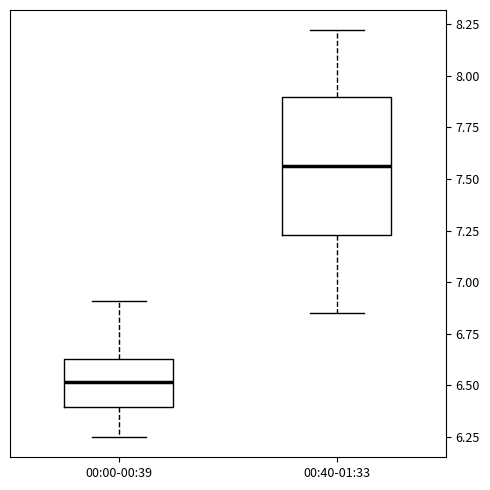

Which box has the highest median line?

00:40-01:33